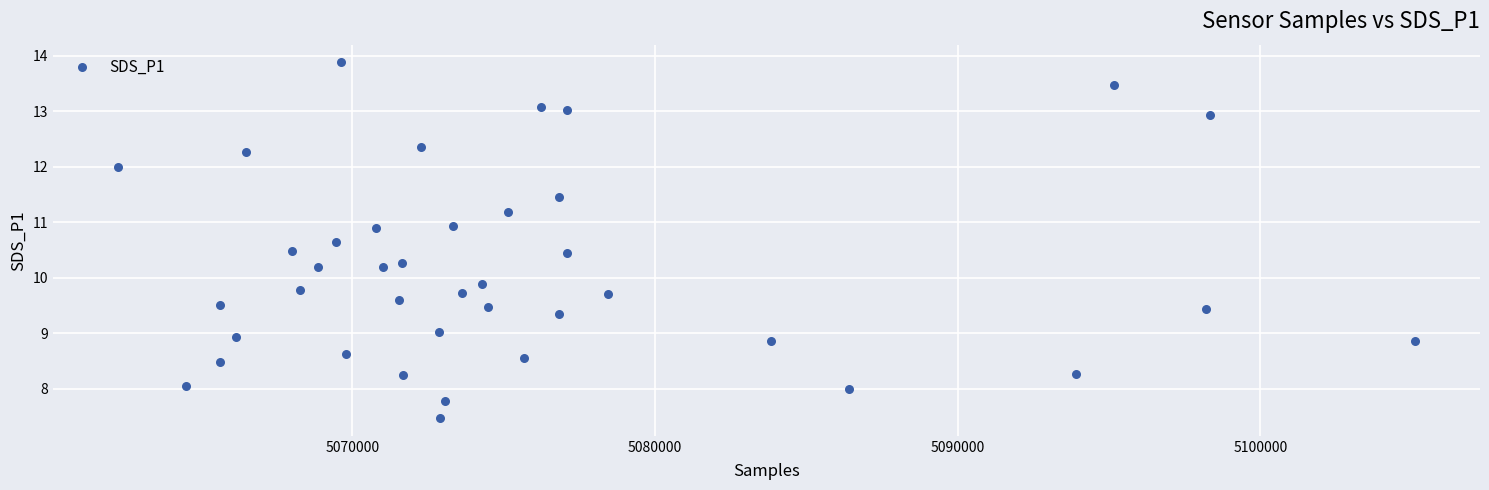

What is the range of Y values (max minus min)?

6.4